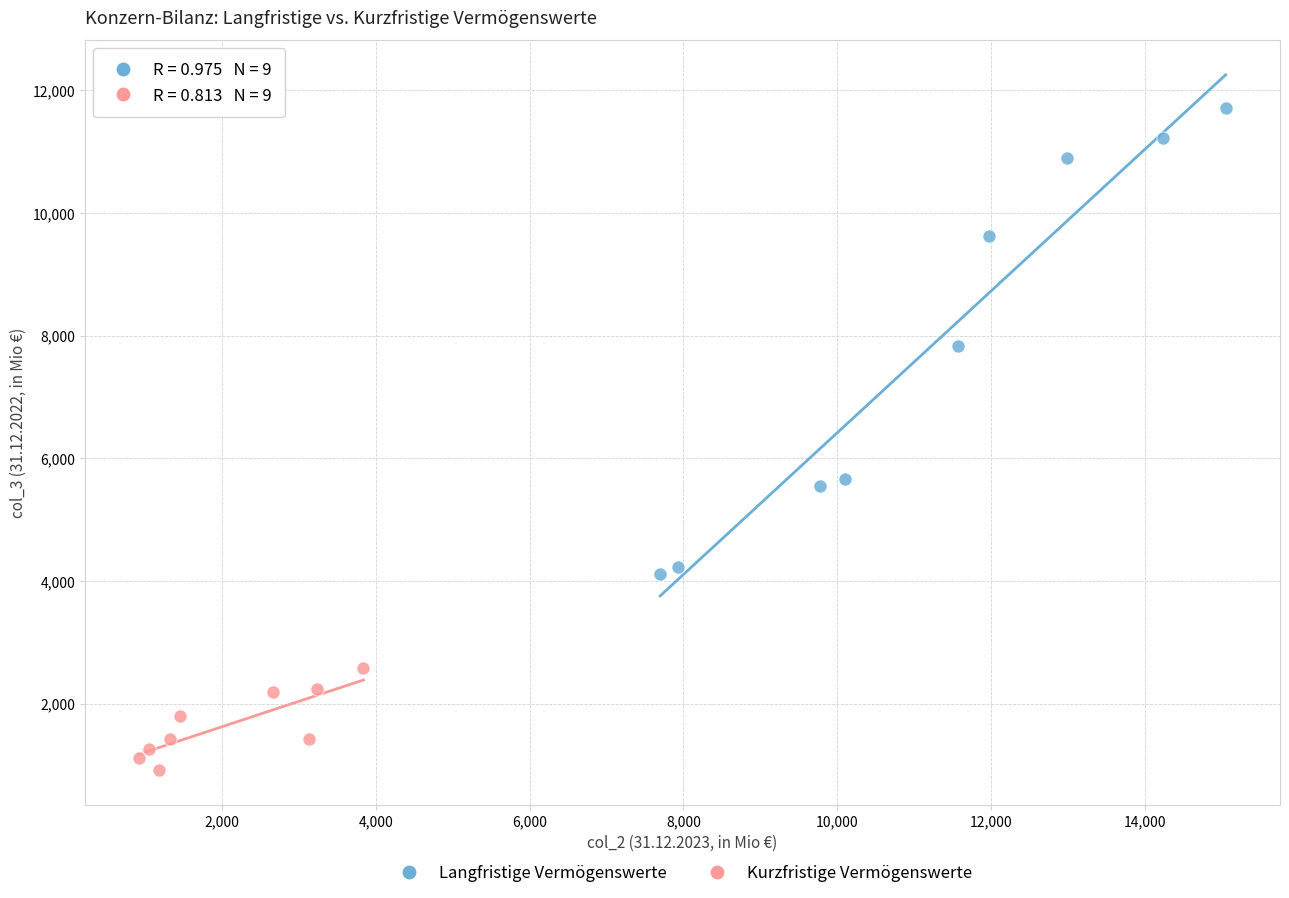

Which series contains the highest Y value?

Langfristige Vermögenswerte